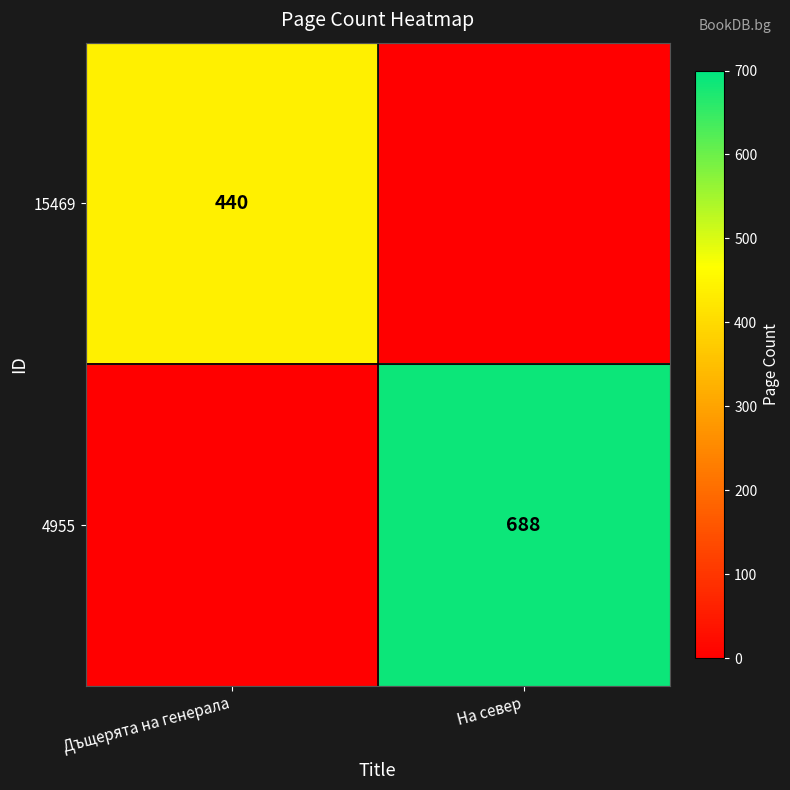

The 15469 series shows 775 at Дъщерята на генерала. True or false?

False